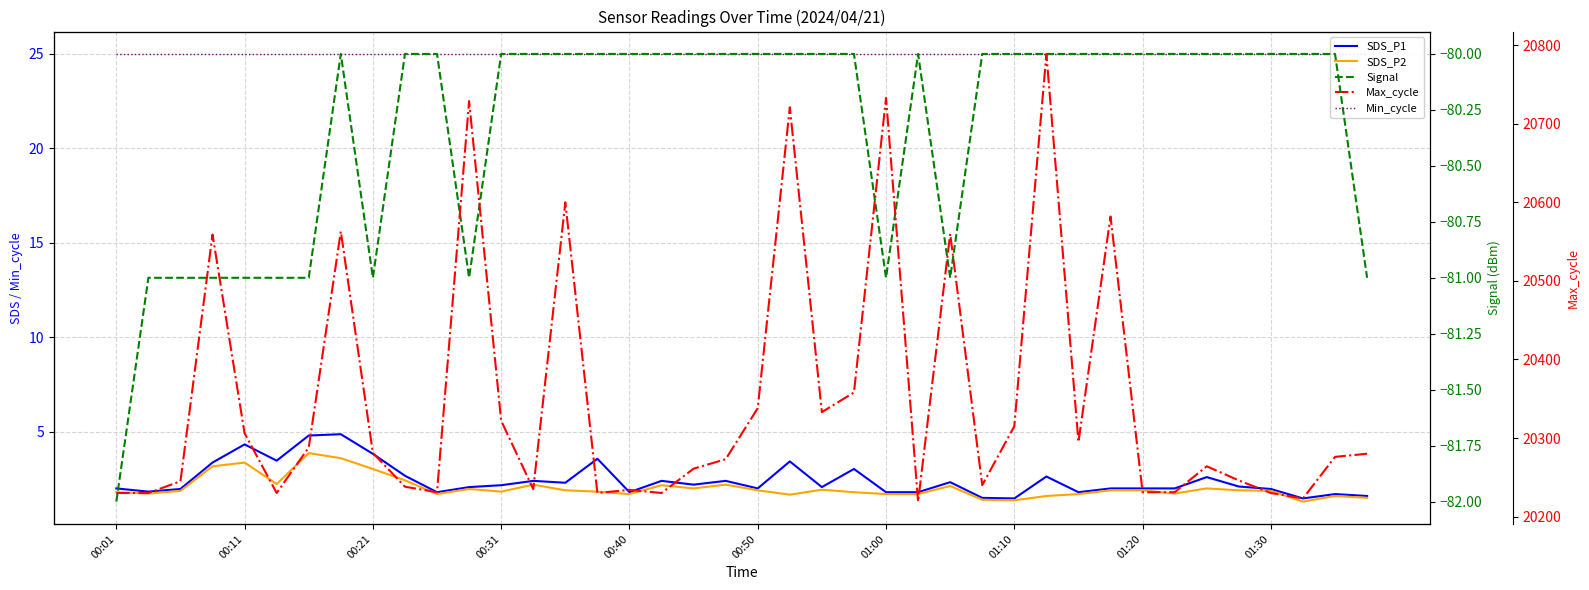

What is the difference between the SDS_P2 values at 37 and 19?

0.9